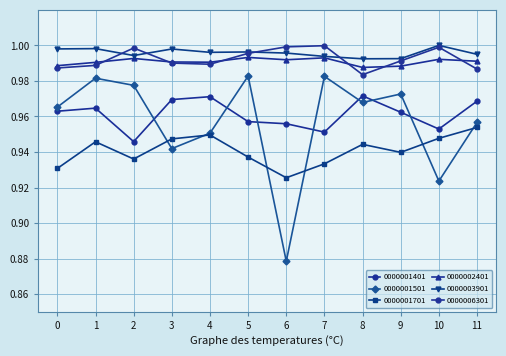

Does the chart have visible grid lines?

Yes